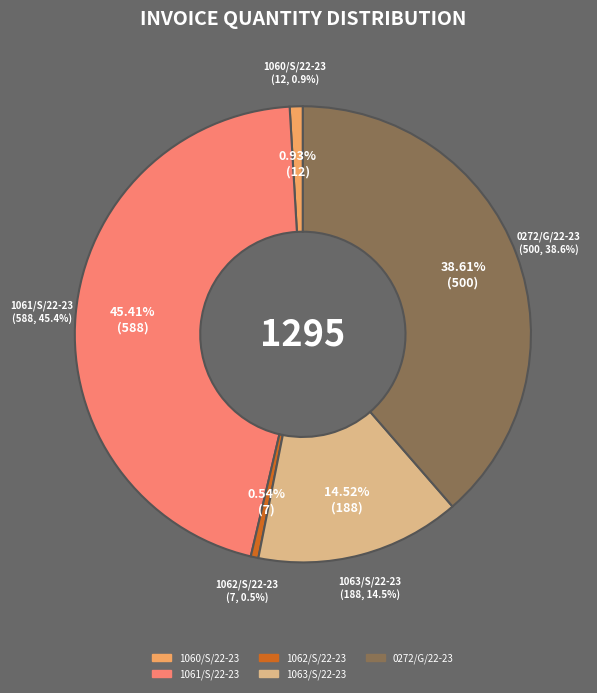

The 1061/S/22-23 slice represents 45% of the pie. True or false?

True